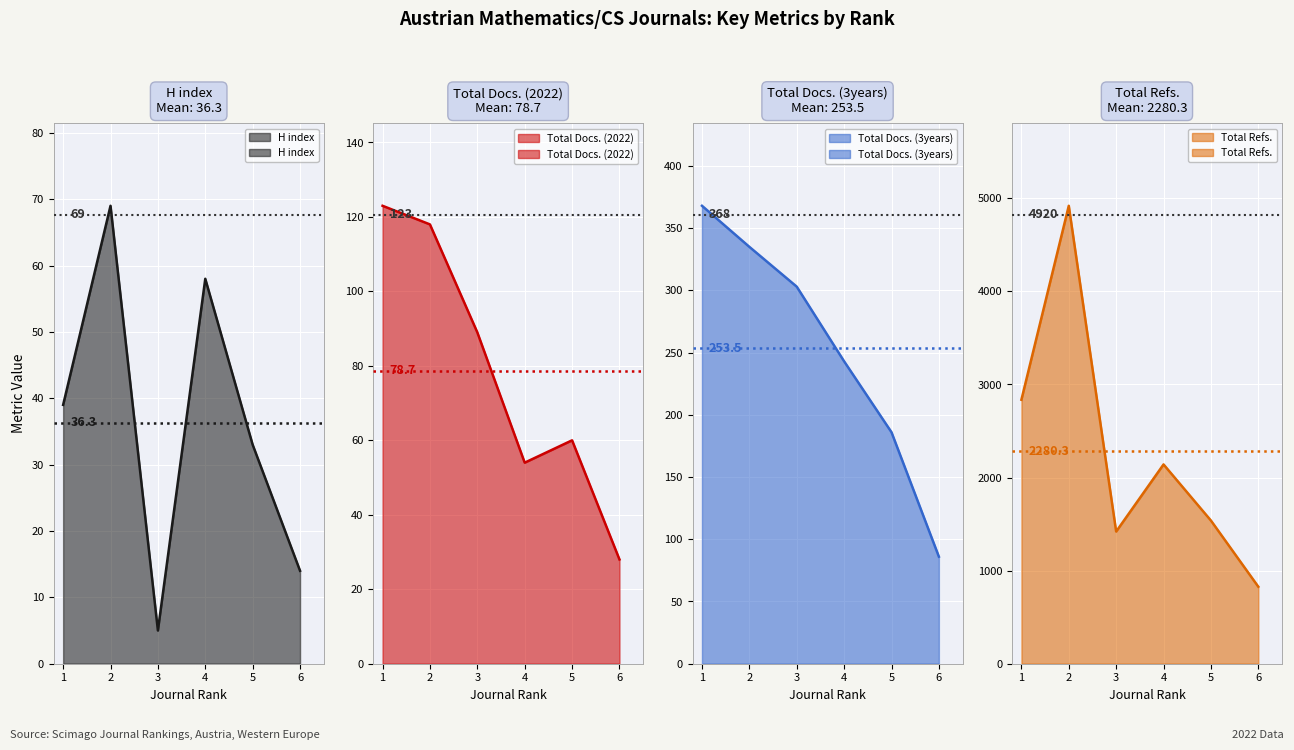

The value of Total Docs. (3years) at 2 is 335. True or false?

True